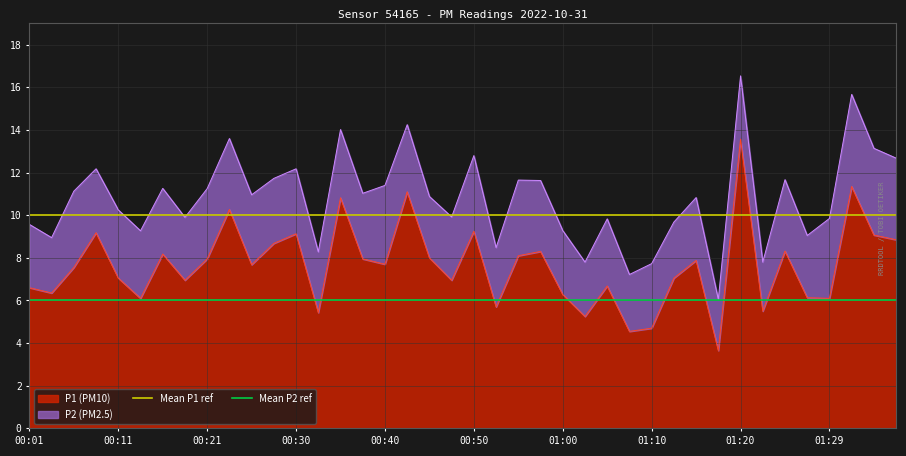

What is the maximum value for P1 (PM10)?

13.6